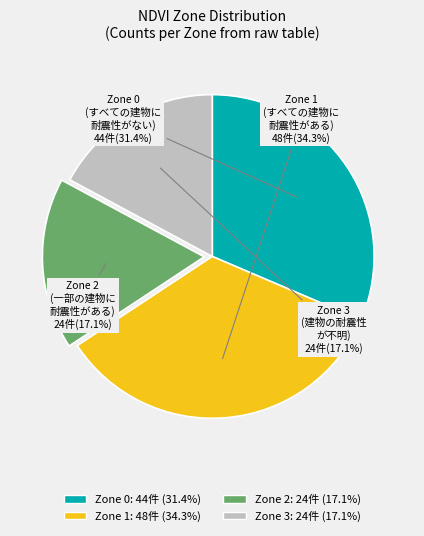

Which slice is the largest?

Zone 1